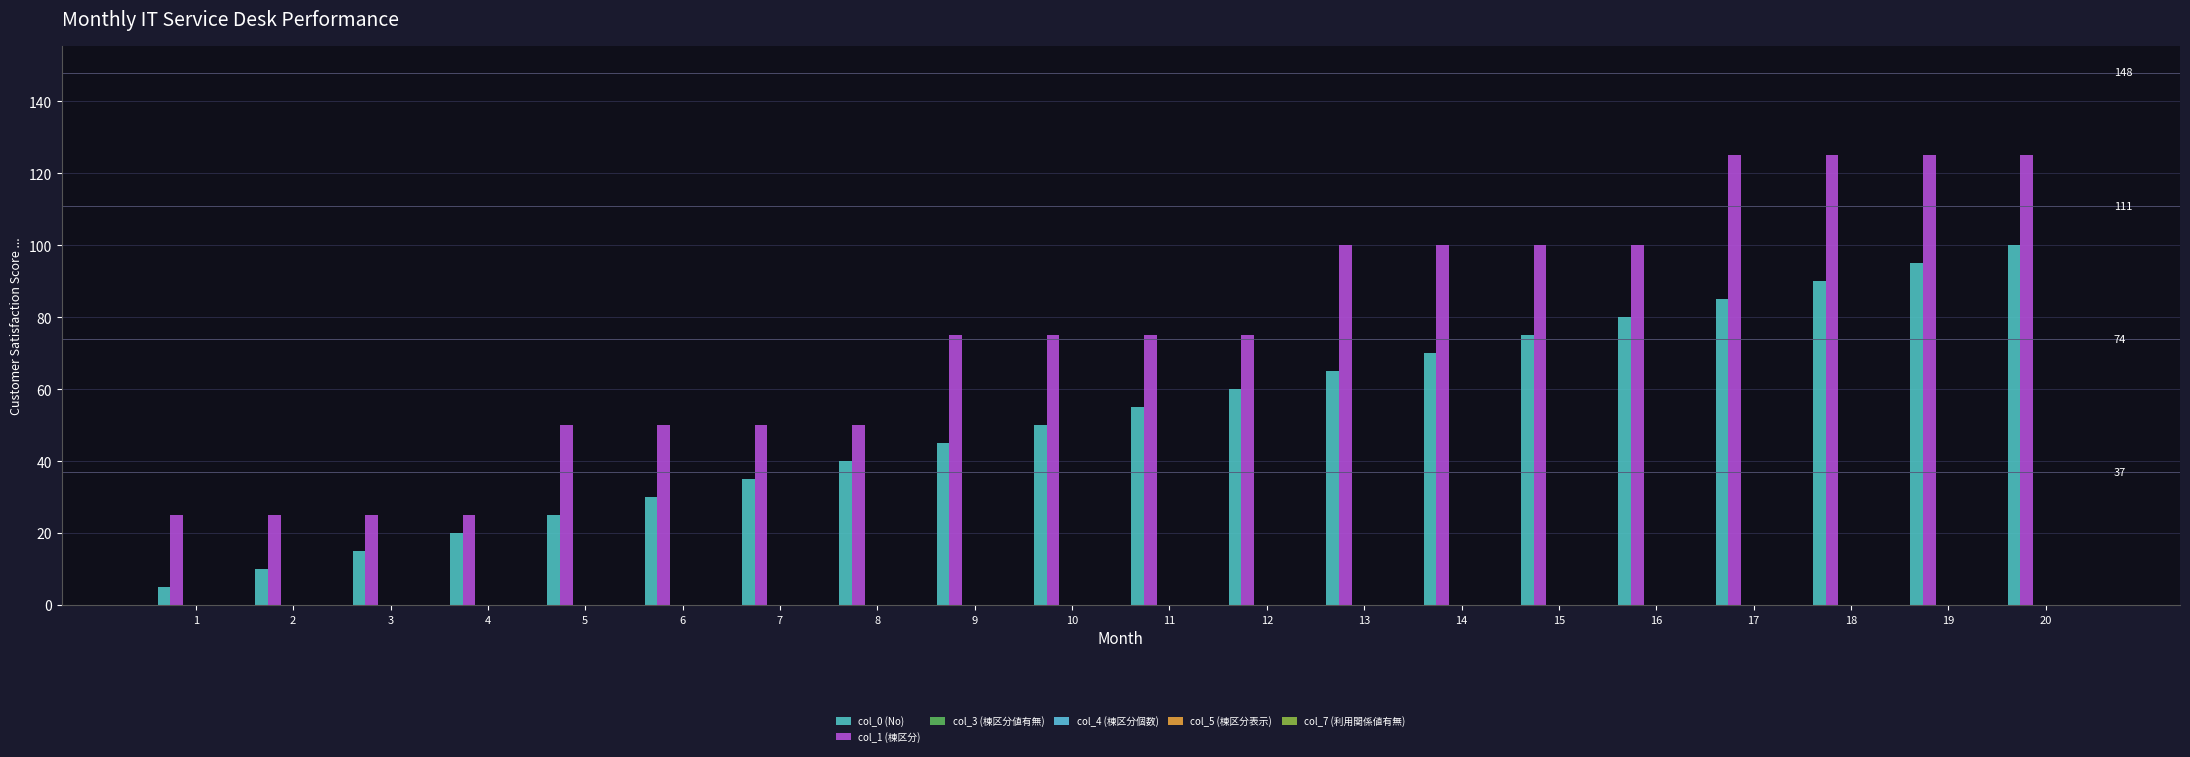

How many bars are there in total?

40